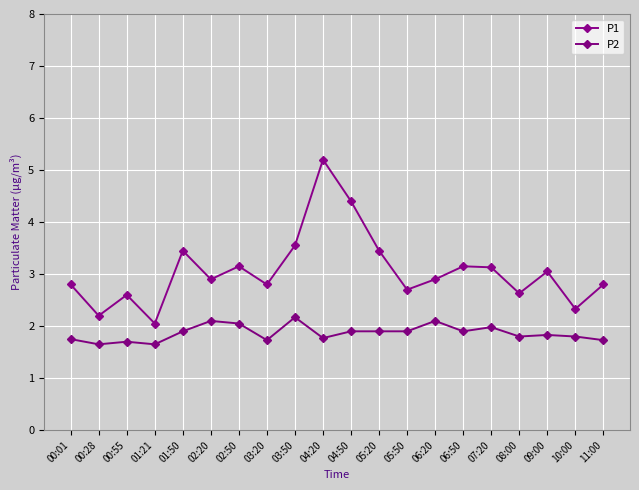

At which category does P1 reach its first local peak?

00:55